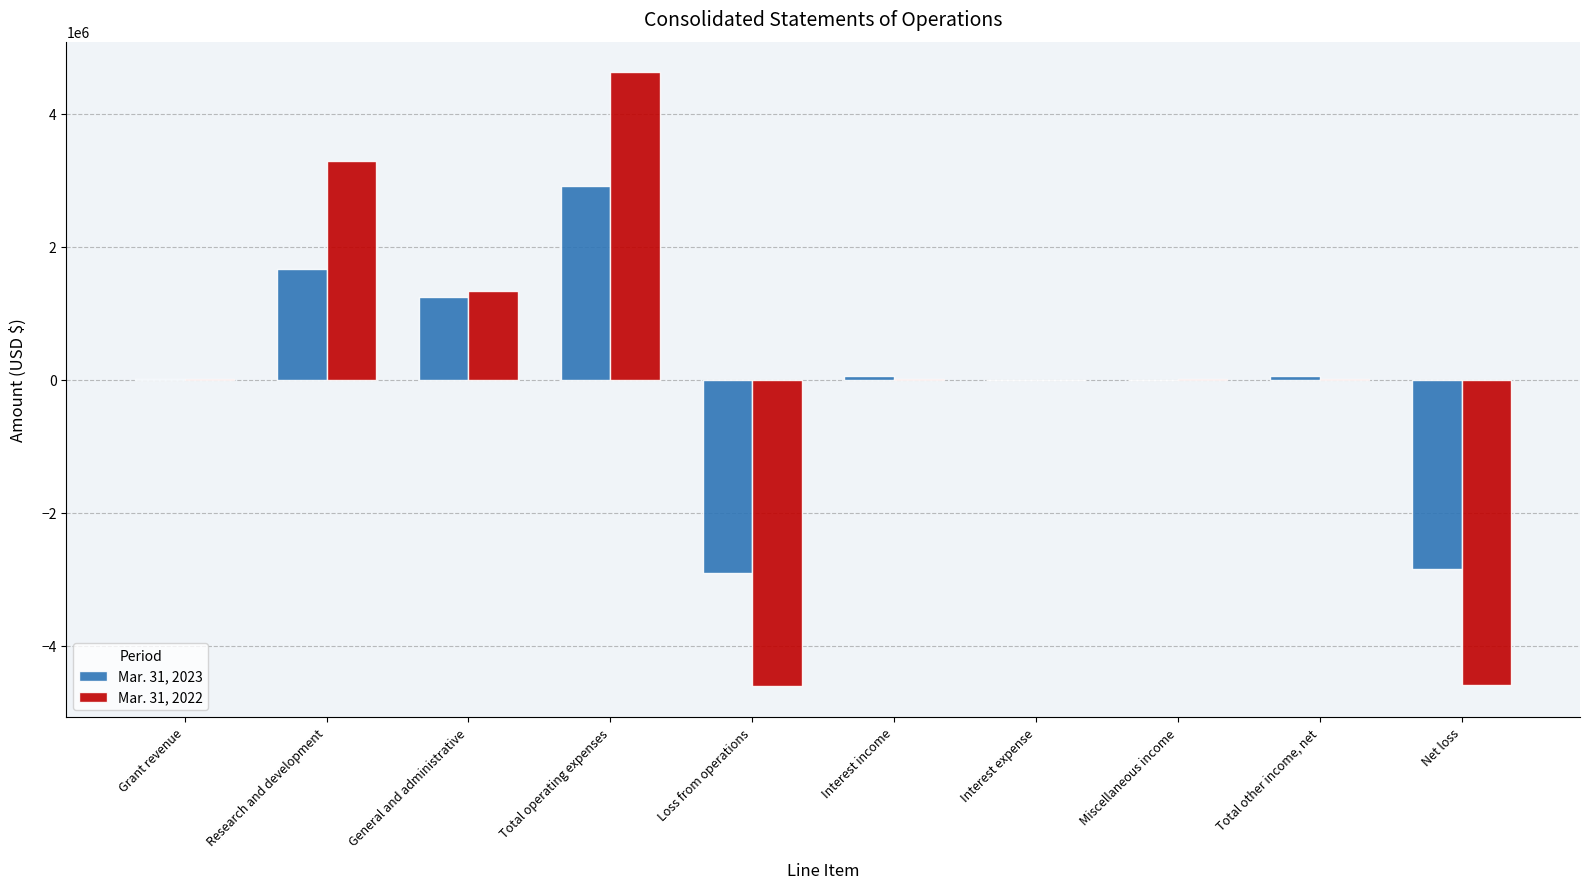

At which label does Mar. 31, 2023 reach its peak?

Total operating expenses